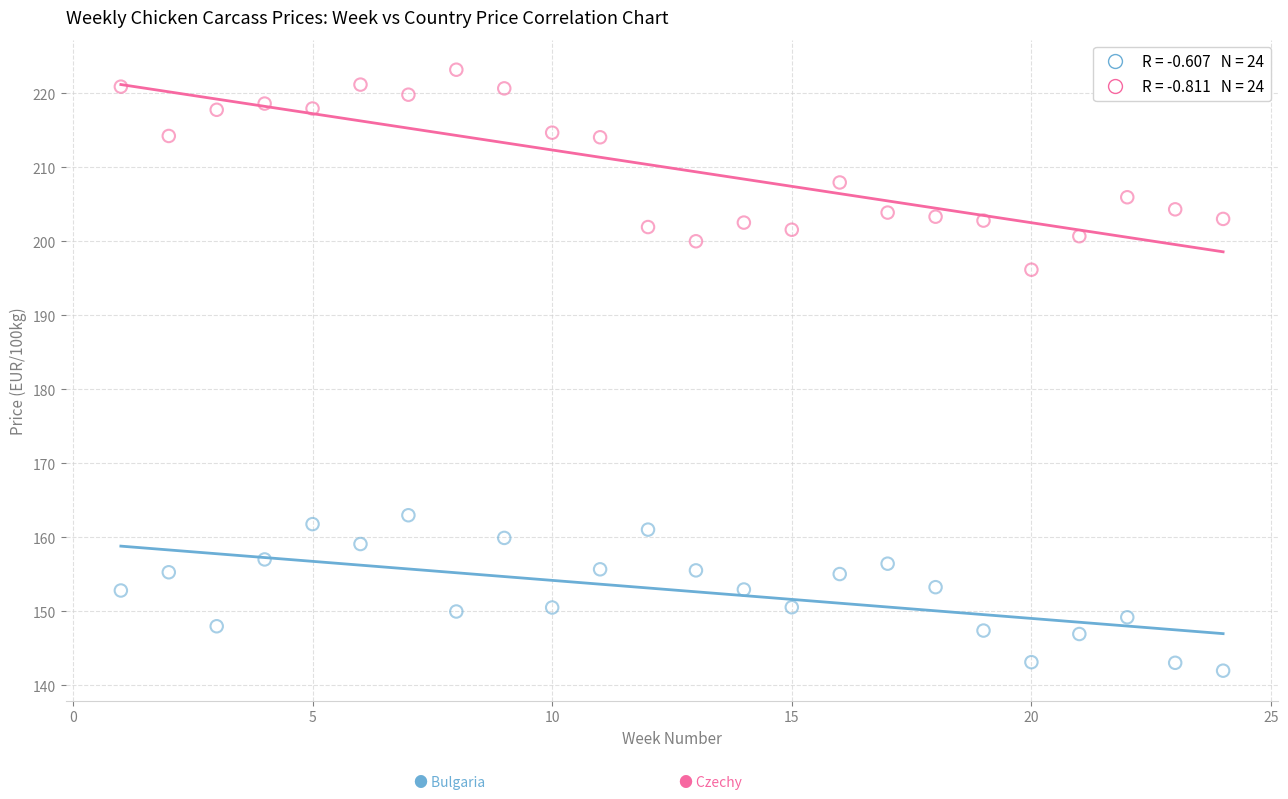

Across all series, what Y value is closest to 182?

196.1